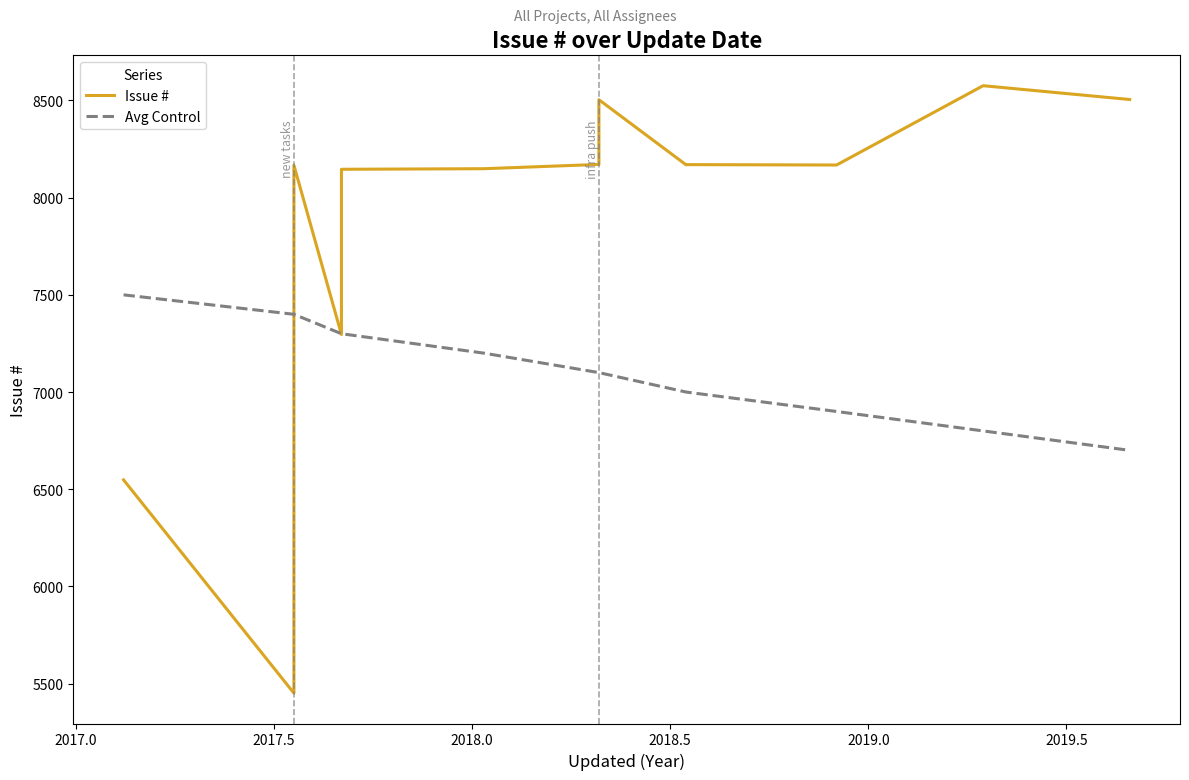

True or false: Avg Control and Issue # cross at least once.

True